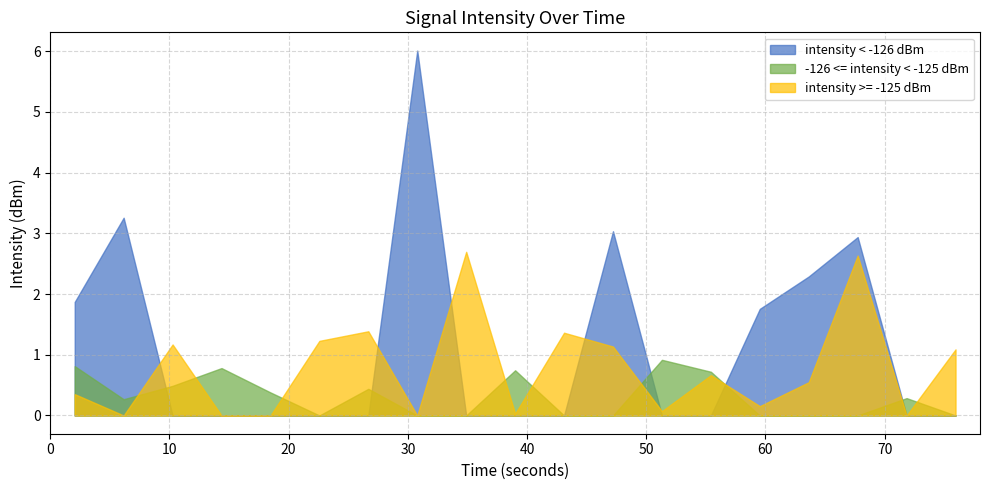

What is the maximum value for intensity >= -125 dBm?

2.7